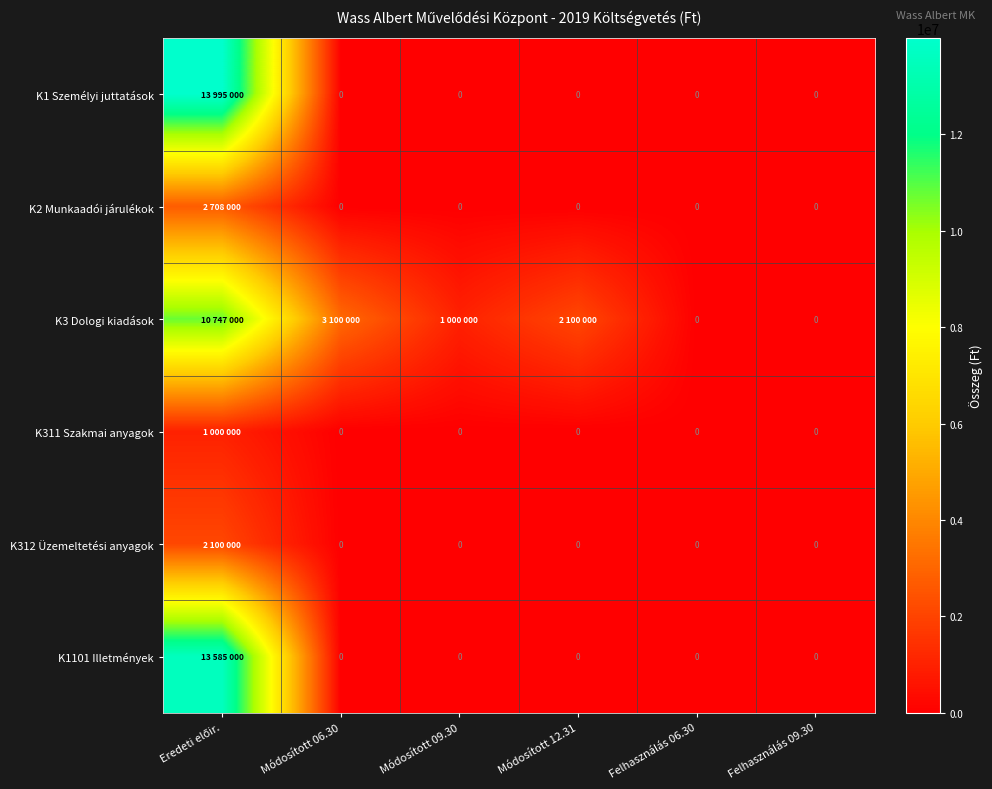

List the labels in order of K312 Üzemeltetési anyagok value, smallest first.

Módosított 06.30, Módosított 09.30, Módosított 12.31, Felhasználás 06.30, Felhasználás 09.30, Eredeti előir.